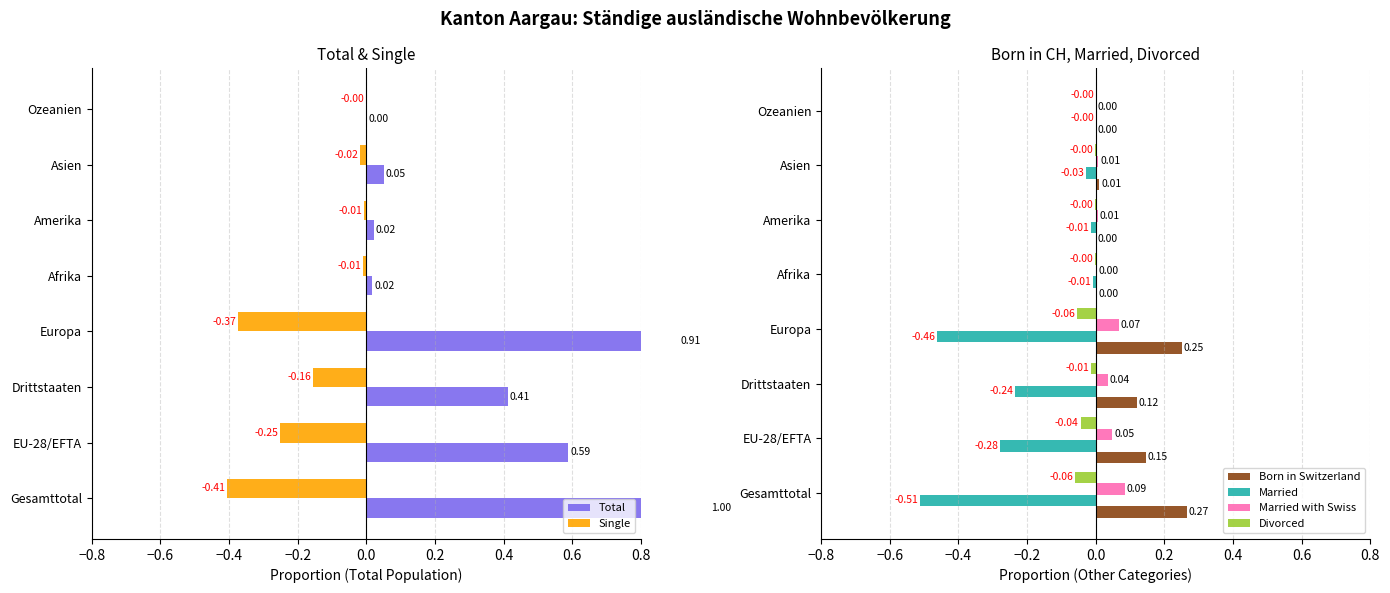

How many groups of bars are there?

8